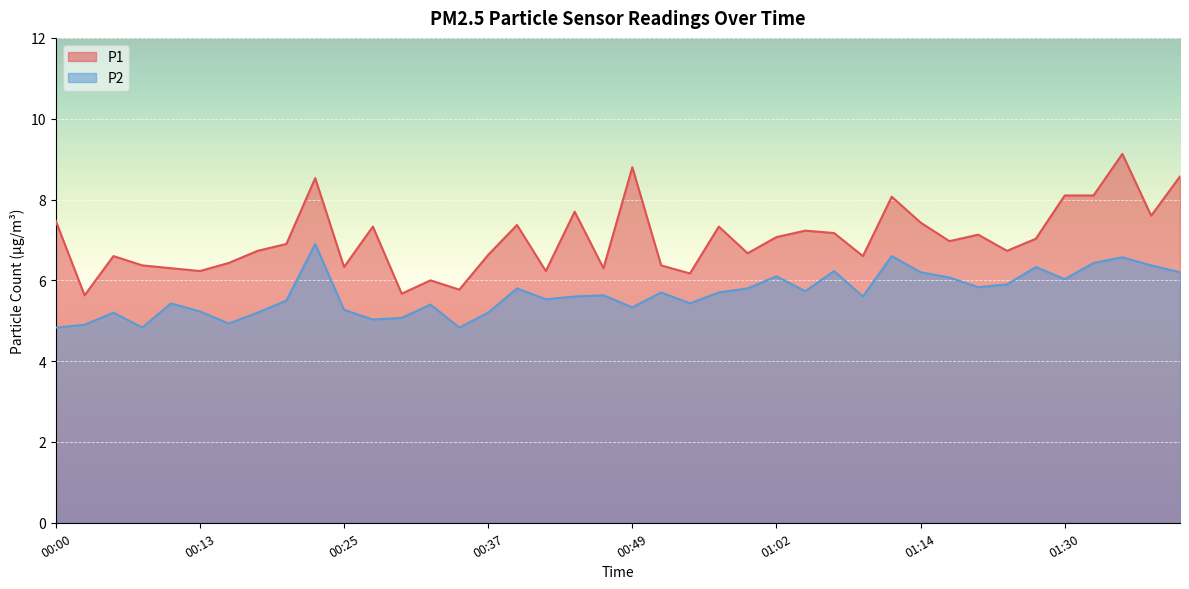

How many lines are shown in the chart?

2